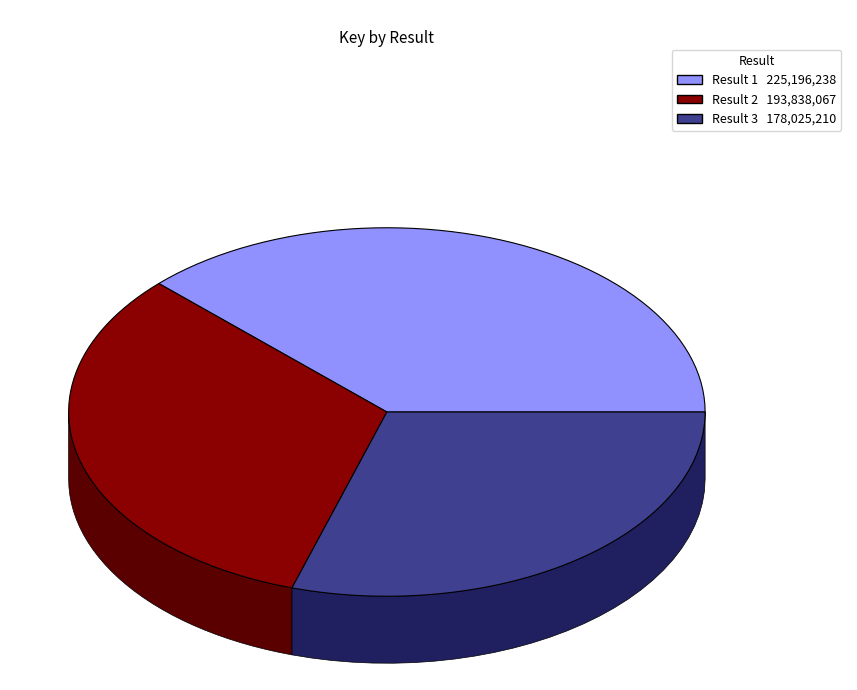

Is the sum of 2 and 1 greater than half?

Yes